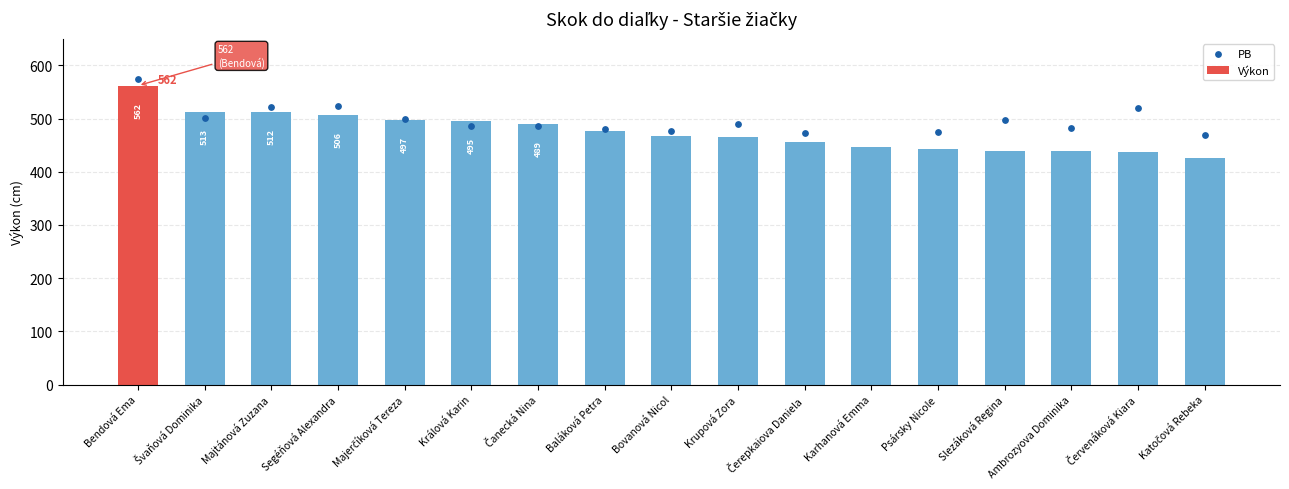

Which has a higher value, Švaňová Dominika or Psársky Nicole?

Švaňová Dominika